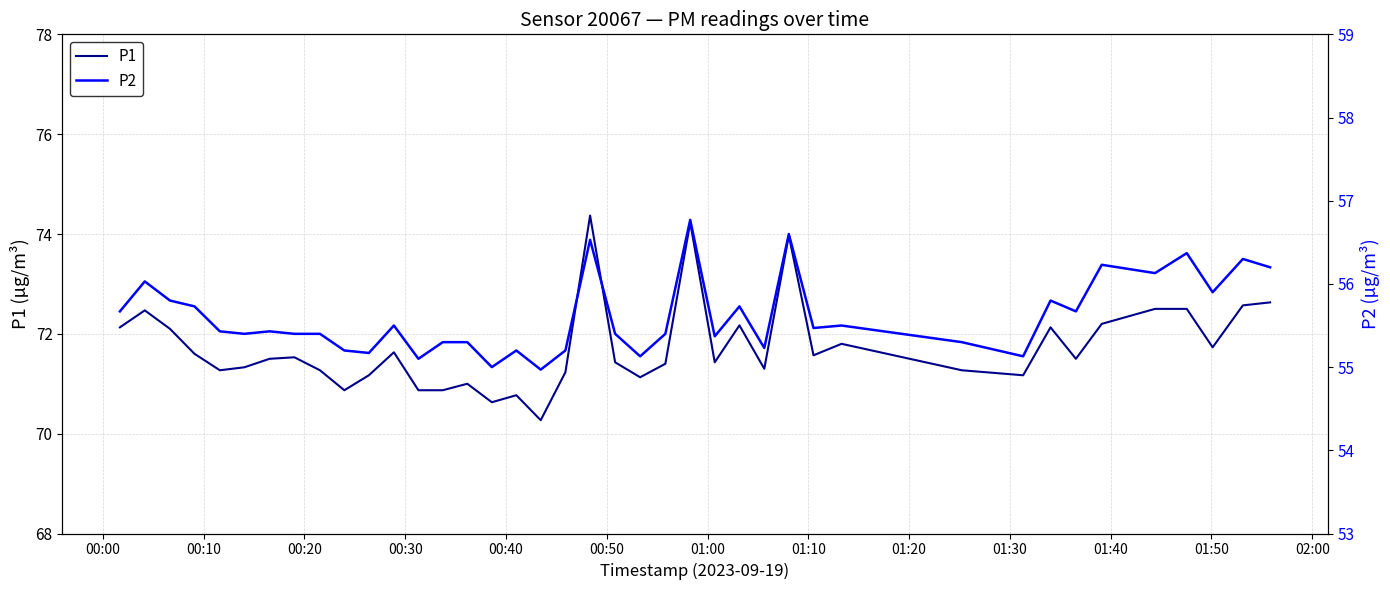

How many interior local peaks does the P1 series have?

11